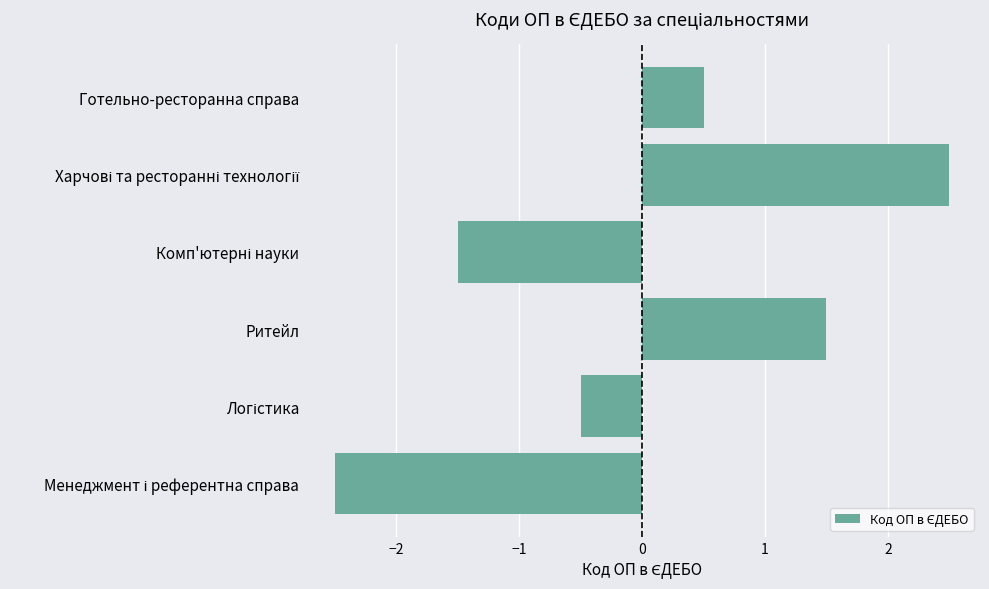

What is the difference between the second highest and minimum values?

4.0